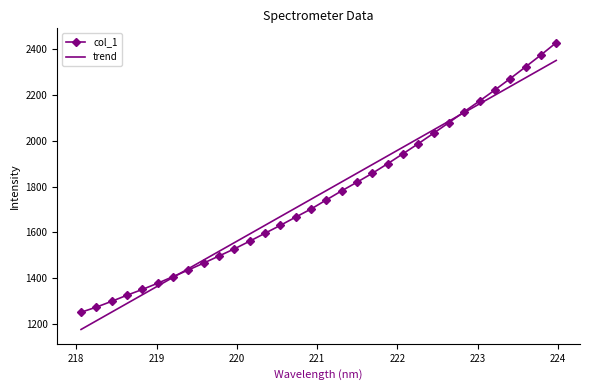

Which series ends up on top after the final intersection of col_1 and trend?

col_1